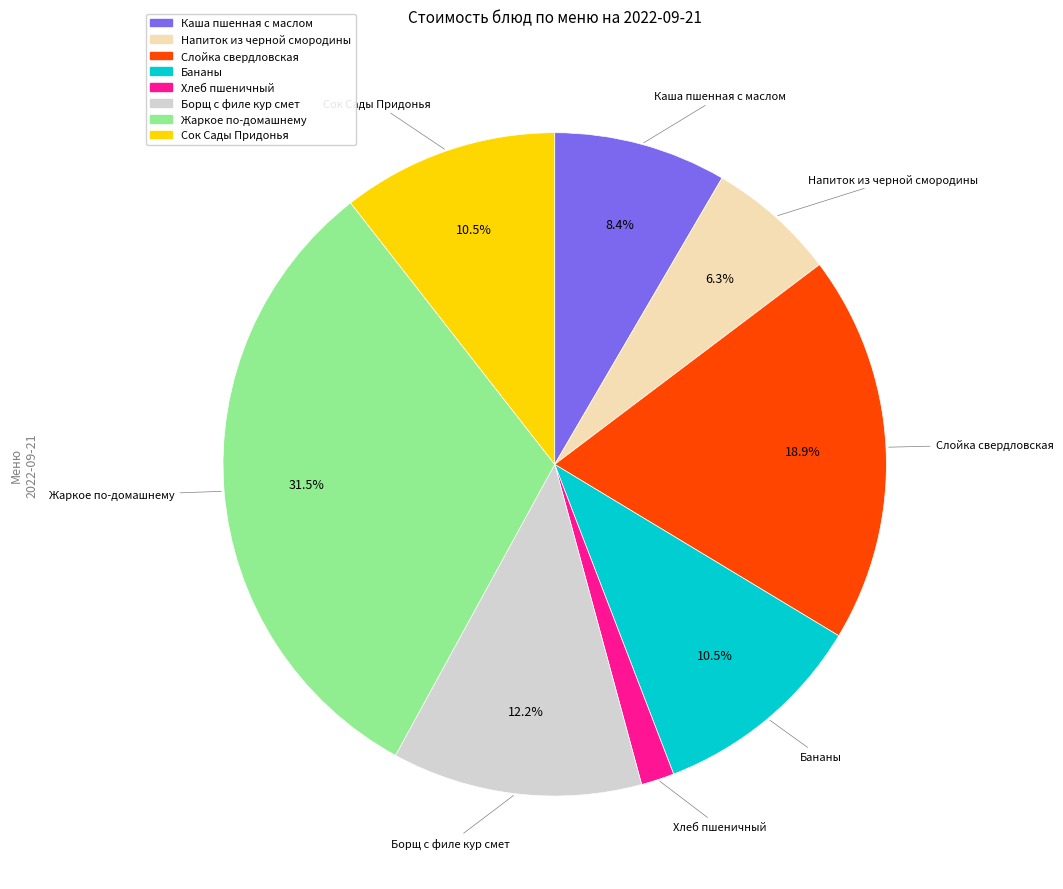

What percentage is the Напиток из черной смородины slice, to the nearest percent?

6%